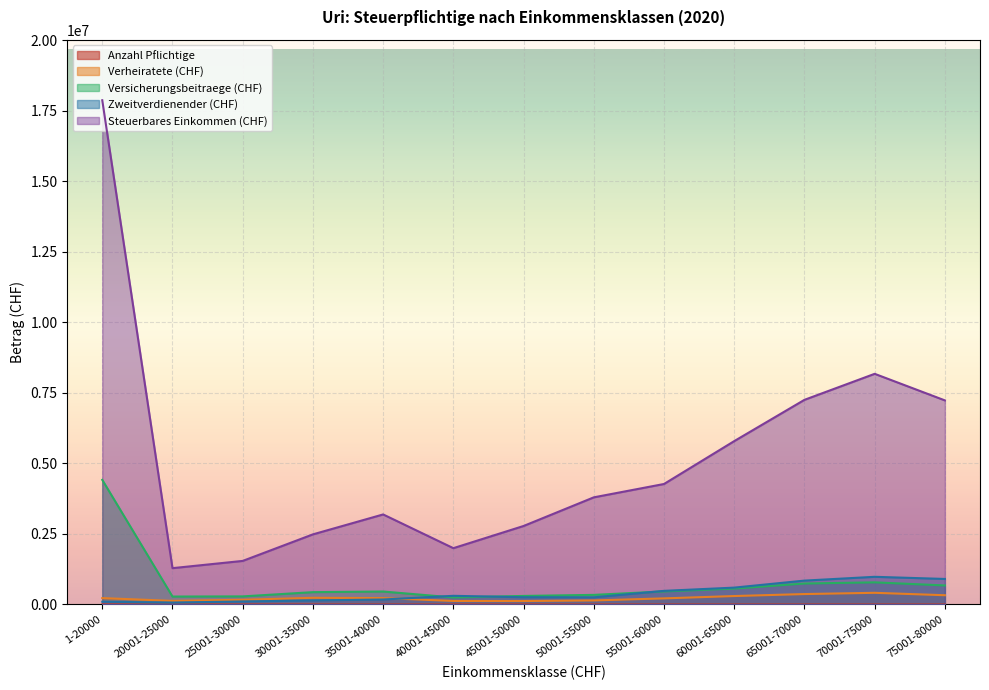

How many lines are shown in the chart?

5